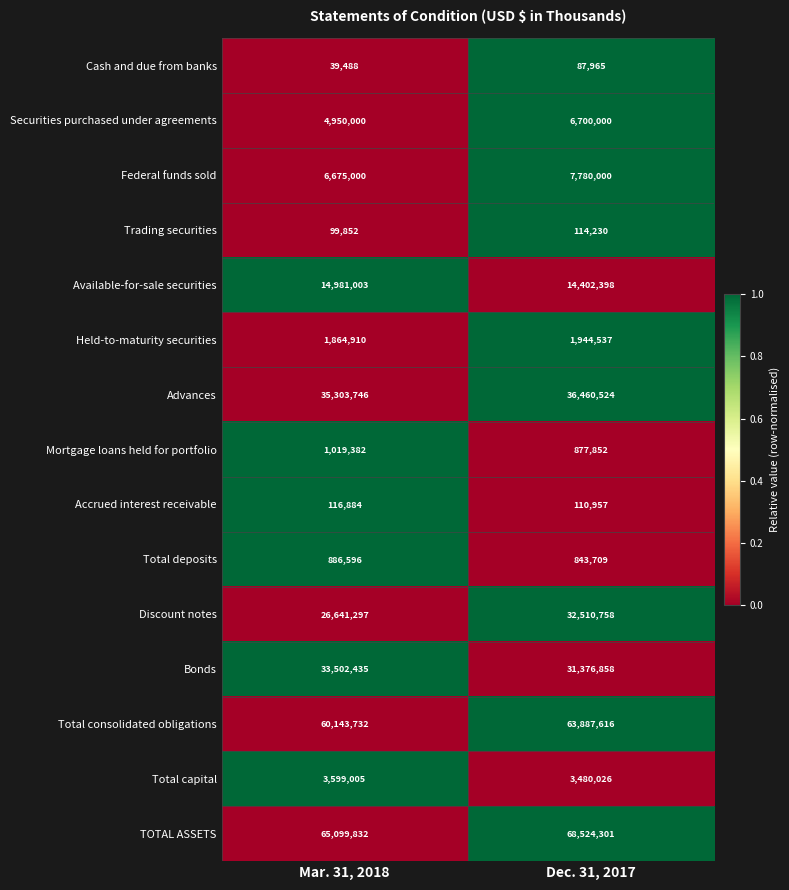

Is it true that Bonds equals 22670310 at Mar. 31, 2018?

False